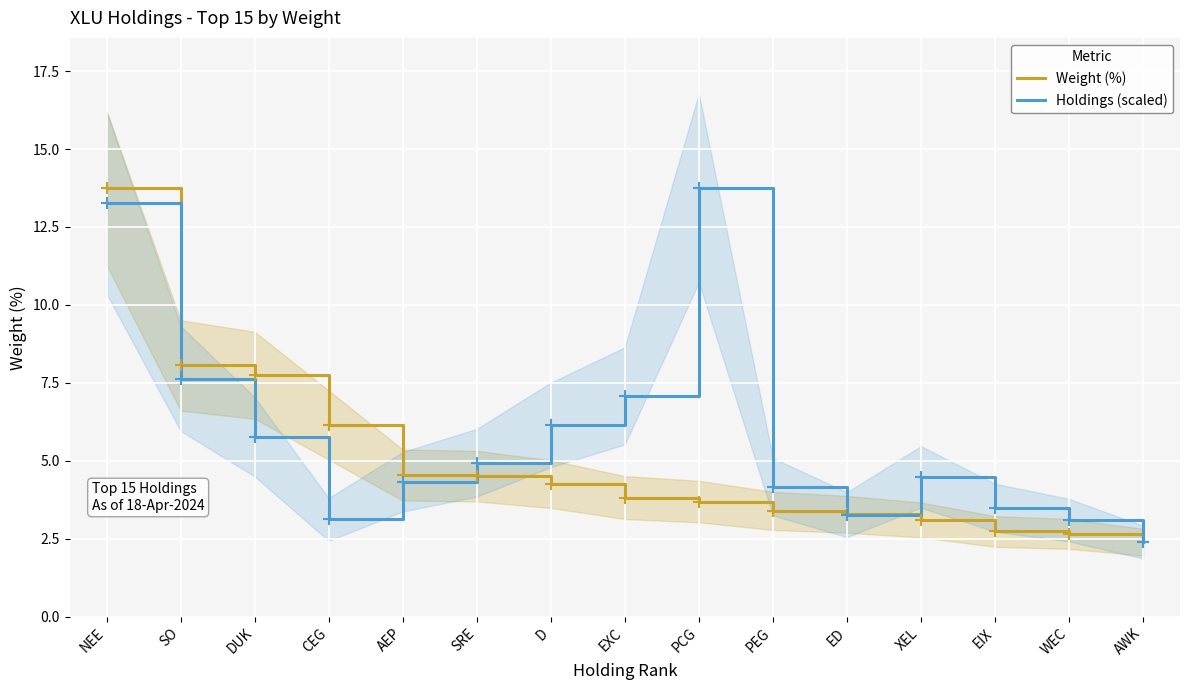

Which category has the lowest value in the Weight (%) series?

AWK